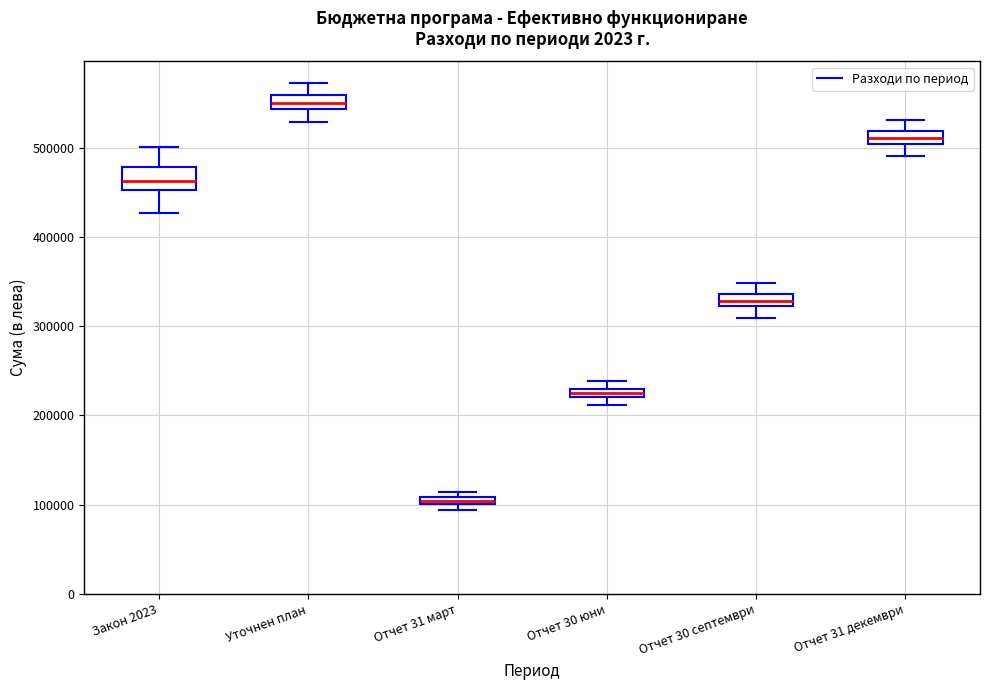

Where does the upper whisker of the box for Отчет 31 декември end on the y-axis? The values are not printed on the chart, so give them approximately, as read against the axis.

530000